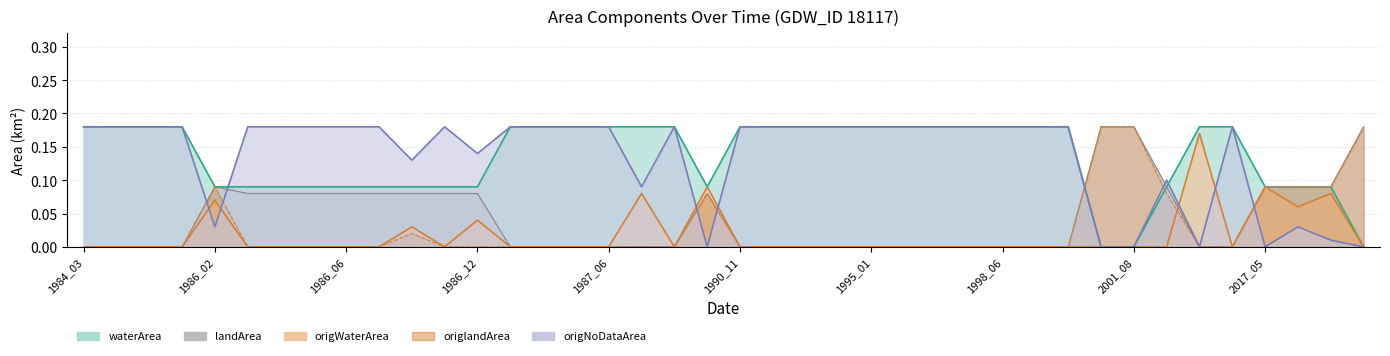

The origlandArea series shows 0.1 at 1998_05. True or false?

False